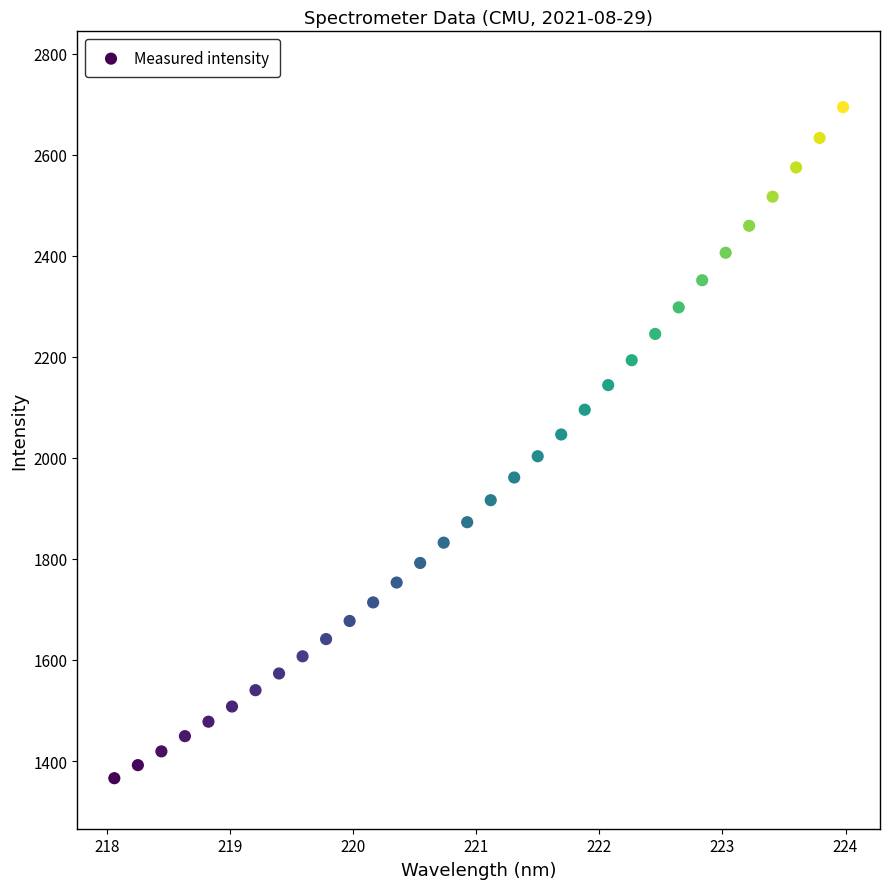

What is the range of X values (max minus min)?

5.9